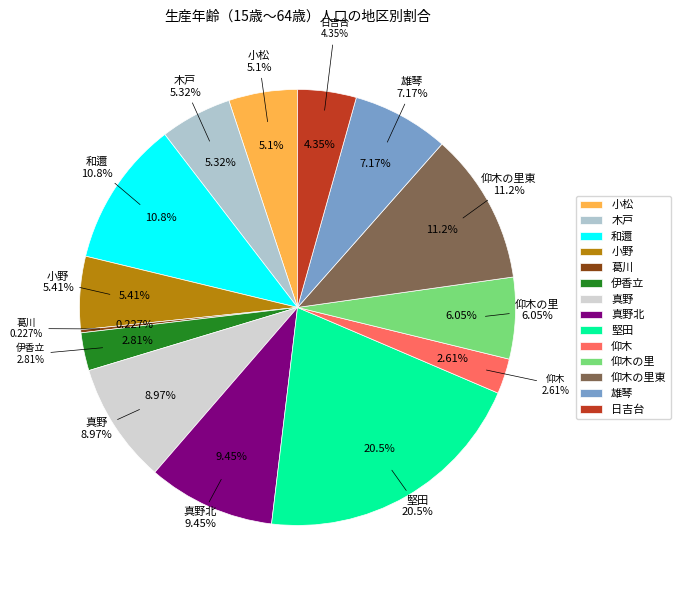

To the nearest percent, what percentage of the pie is 仰木?

3%